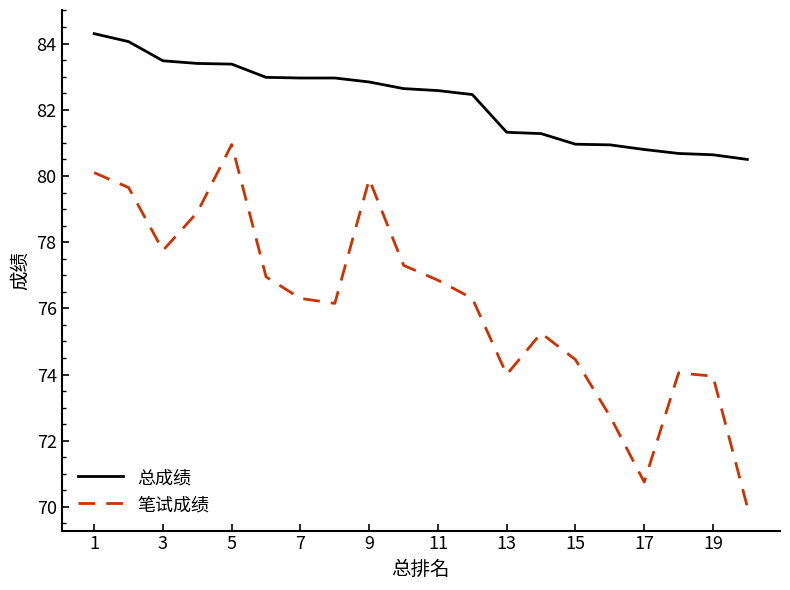

Which series has the largest range (max minus min)?

笔试成绩